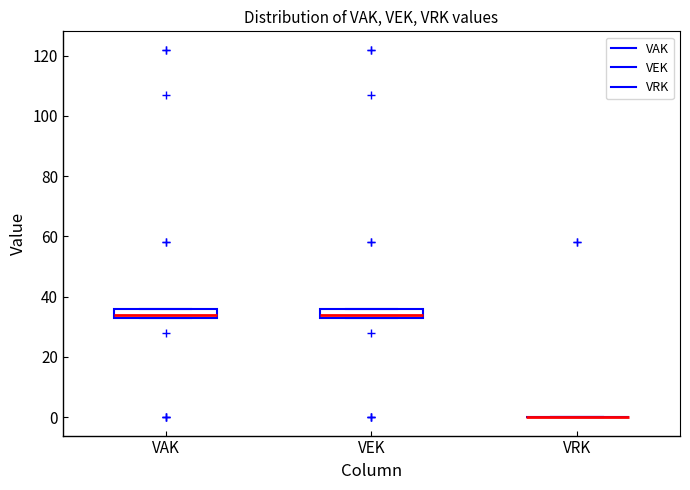

Reading left to right, transcribe this box plot: for each box, give where its median line is, the range the box spans, and where its two whiskers end, as read against the y-axis. The values are not printed on the chart, so give them approximately, as read against the axis.

VAK: median 34 (just above the box's lower edge), box 34 to 36, whiskers 34 to 36
VEK: median 34 (just above the box's lower edge), box 34 to 36, whiskers 34 to 36
VRK: box collapsed to a line at 0, whiskers 0 to 0